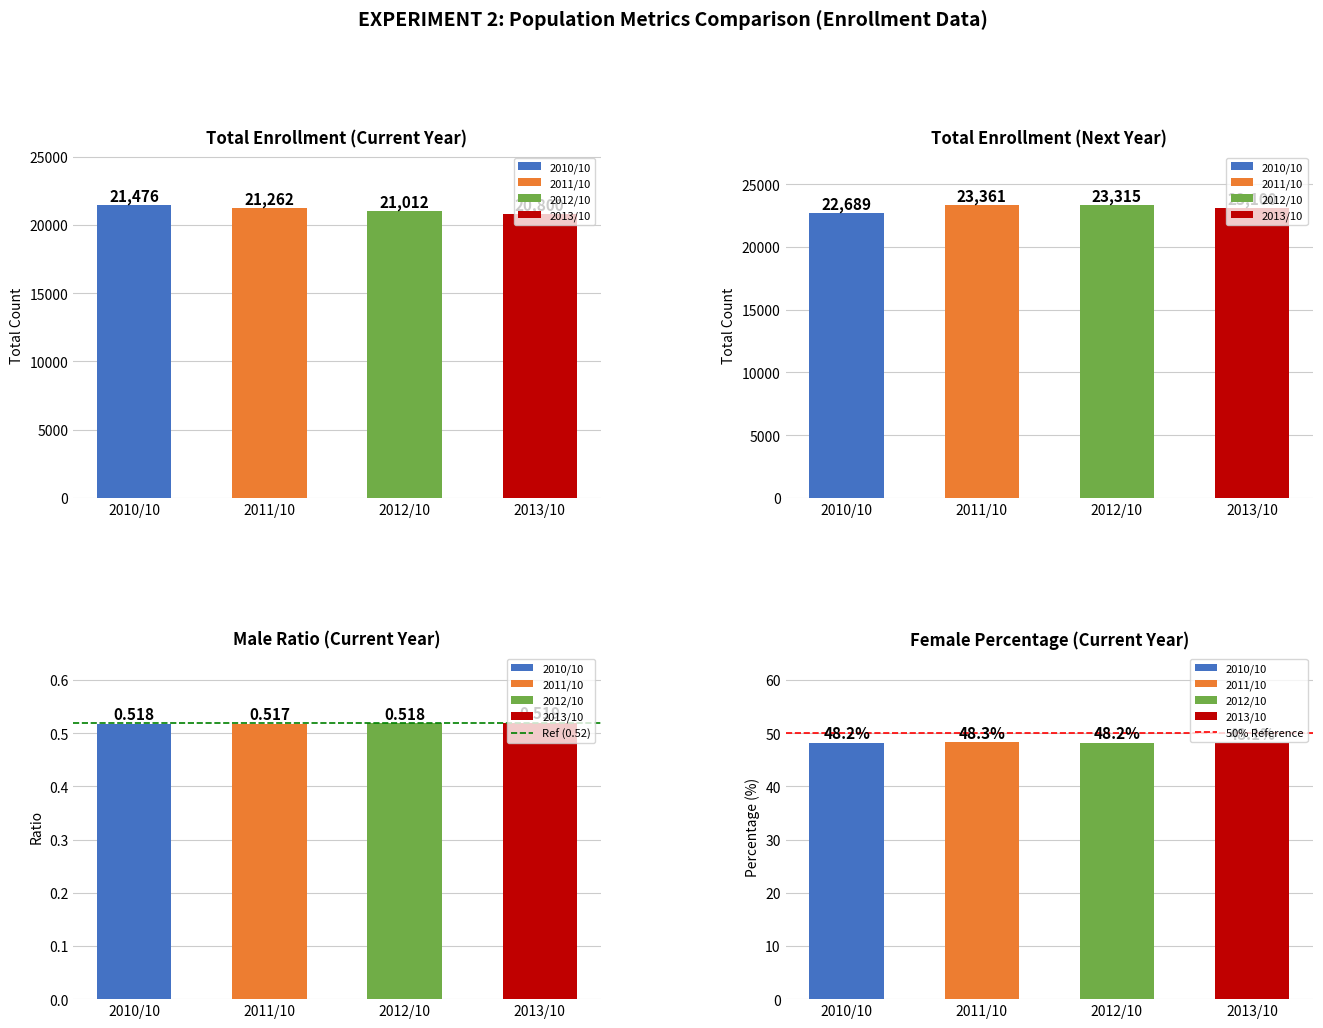

Rank the series by their average value, from lowest to highest.

Ref (0.52), 50% Reference